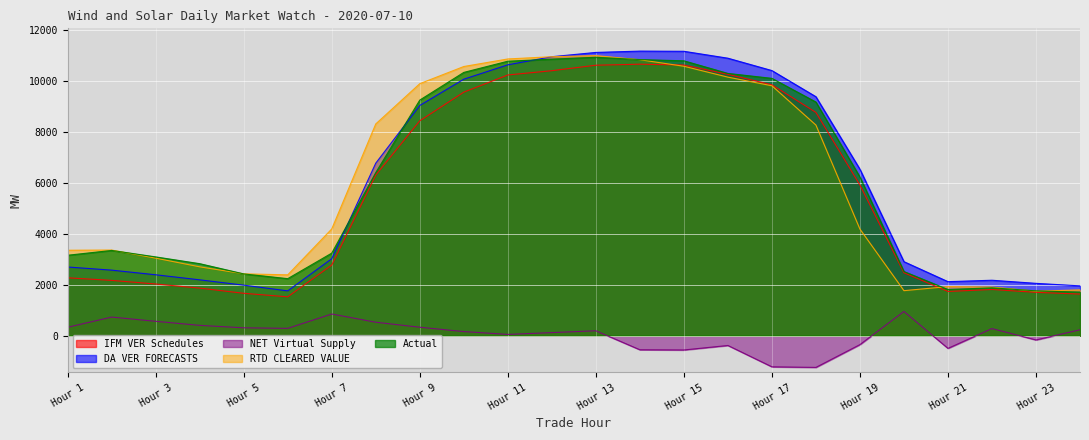

Where is the first local minimum for IFM VER Schedules?

6